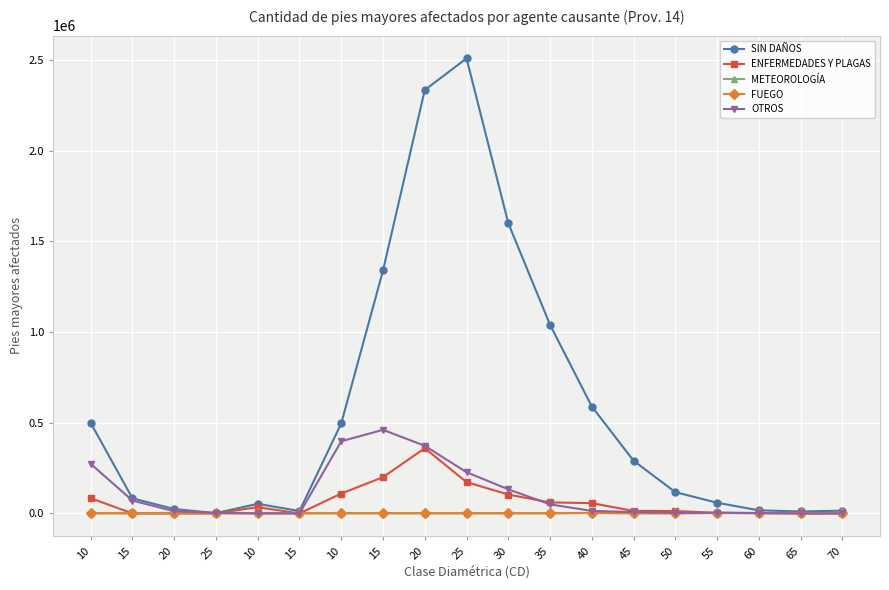

Which series has the largest total across all categories?

SIN DAÑOS